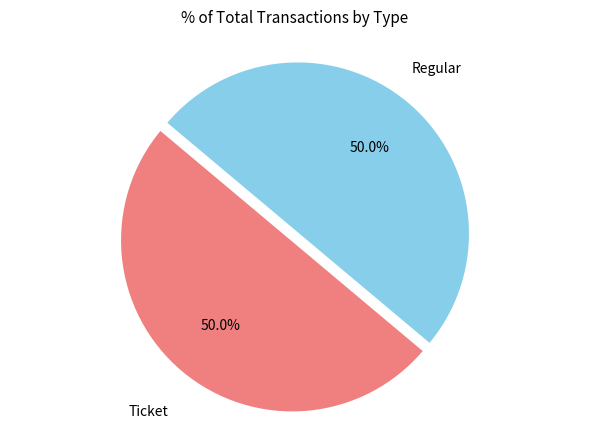

Combined, do Ticket and Regular account for over 50%?

Yes